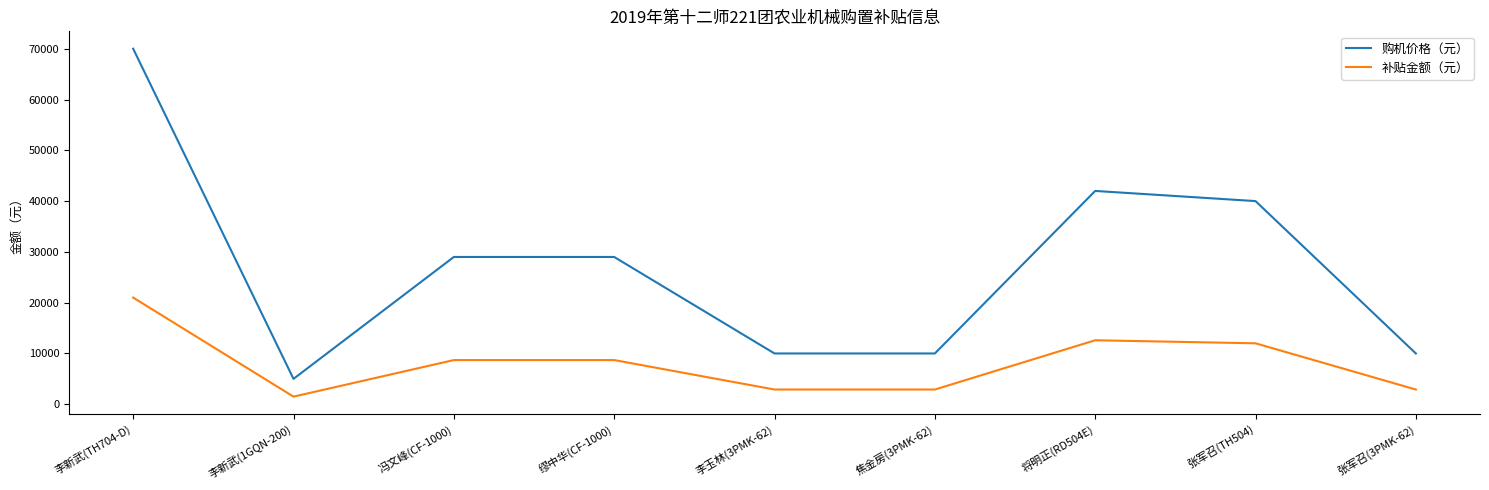

True or false: 购机价格（元） and 补贴金额（元） intersect in this chart.

False